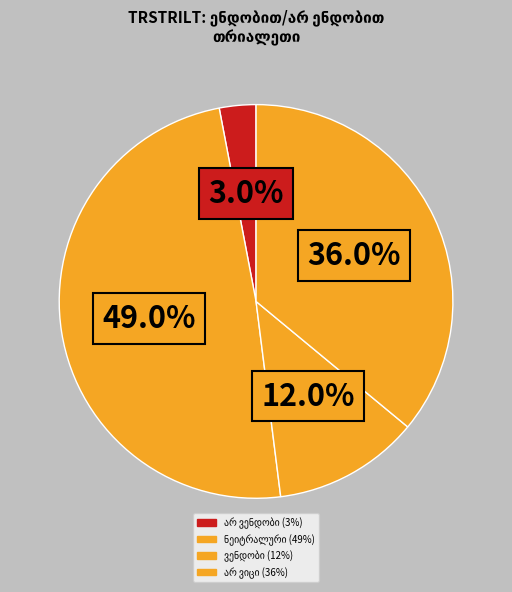

Count the number of slices in the pie.

4